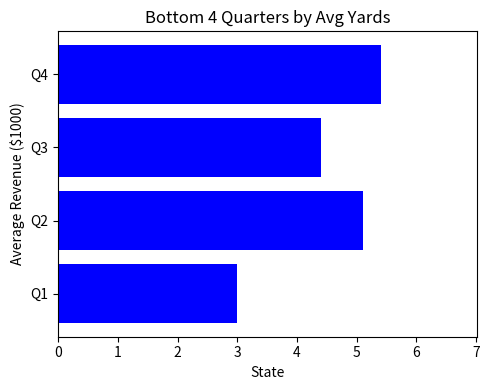

Which label corresponds to the largest value in the chart?

Q4